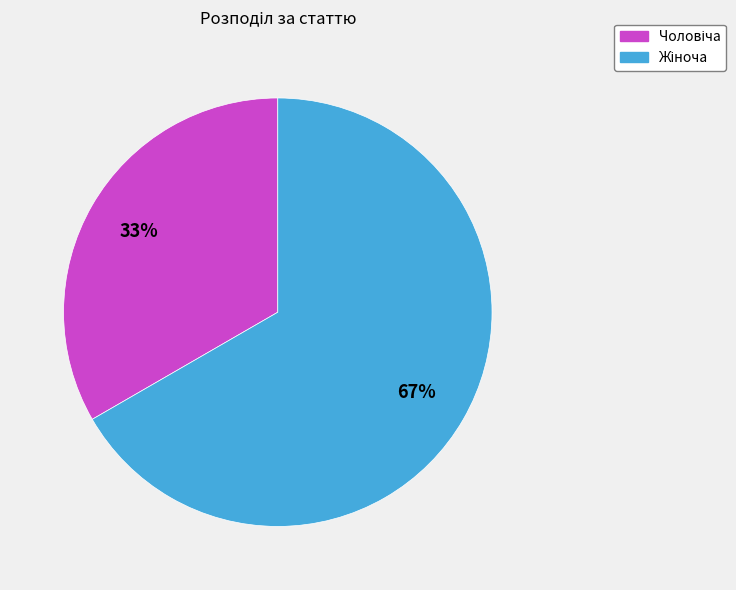

How many segments does this pie chart have?

2